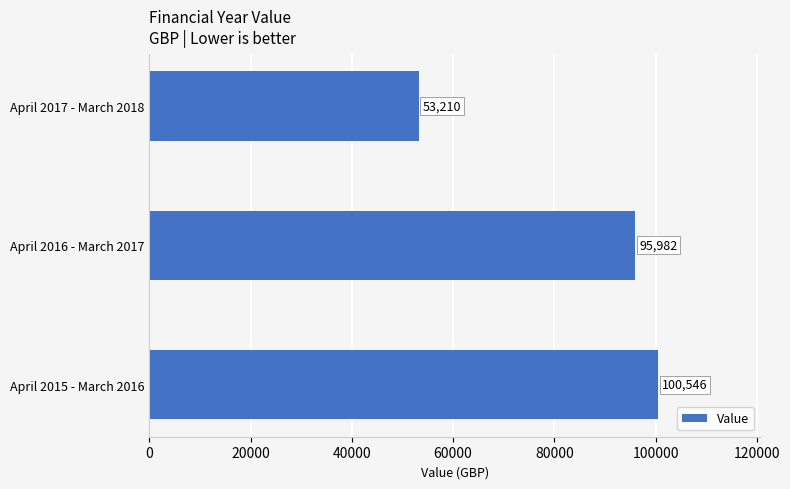

Is it true that the value at April 2015 - March 2016 is 100545.8?

True